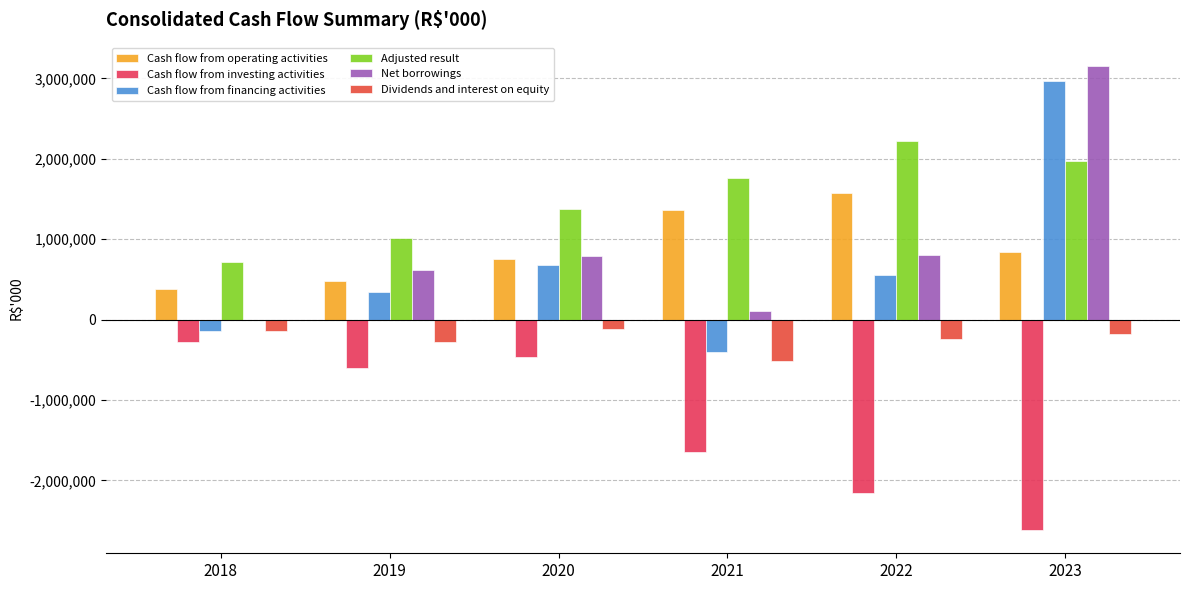

Rank the series by their maximum value, from lowest to highest.

Cash flow from investing activities, Dividends and interest on equity, Cash flow from operating activities, Adjusted result, Cash flow from financing activities, Net borrowings